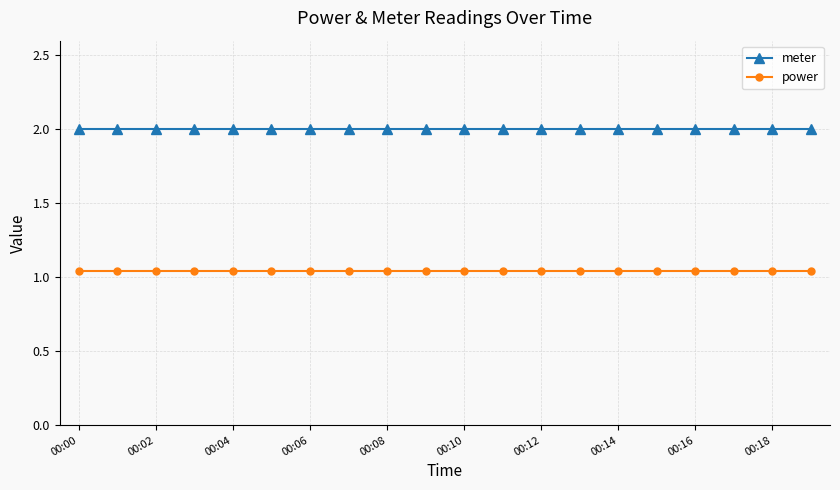

True or false: meter and power intersect in this chart.

False